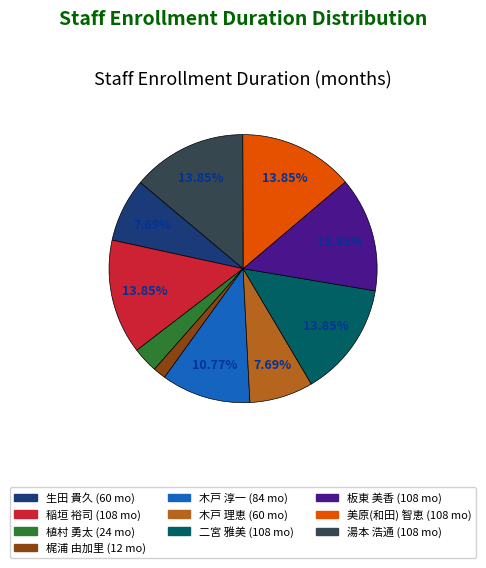

Is it true that 植村 勇太 is 16% of the pie?

False